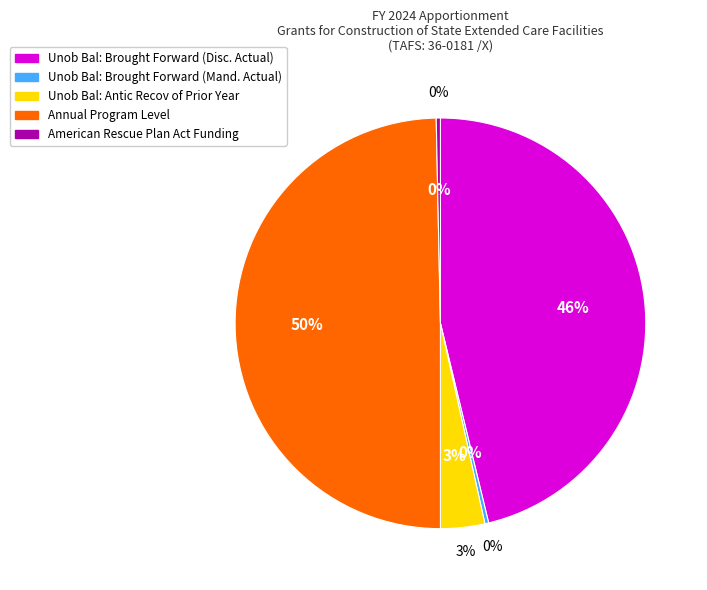

Rank the categories by value from highest to lowest.

Annual Program Level, Unob Bal: Brought Forward (Disc. Actual), Unob Bal: Antic Recov of Prior Year, American Rescue Plan Act Funding, Unob Bal: Brought Forward (Mand. Actual)